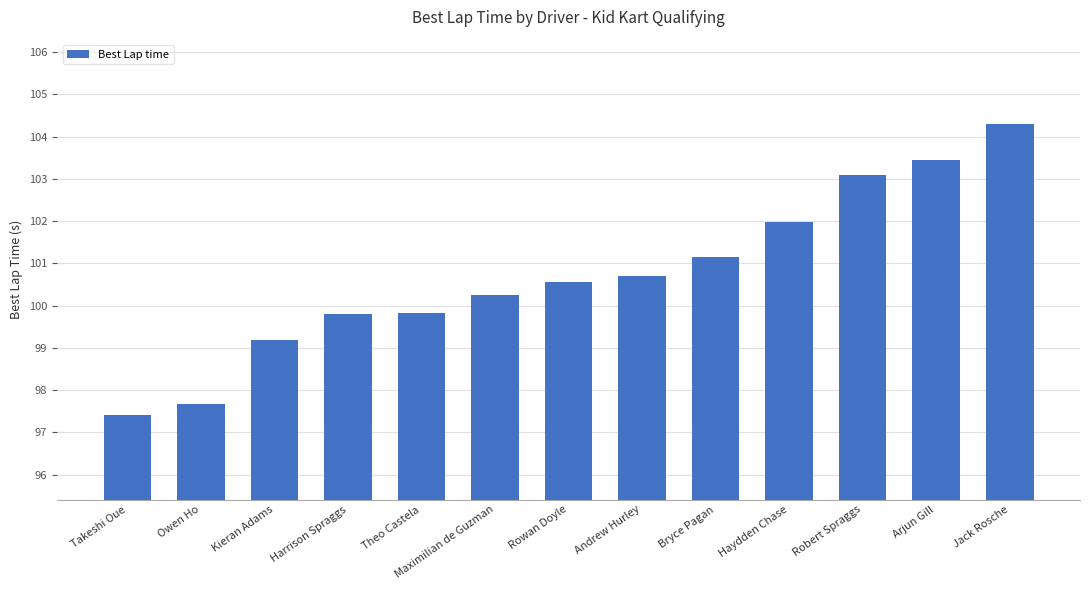

What is the difference between the values at Owen Ho and Andrew Hurley?

3.0